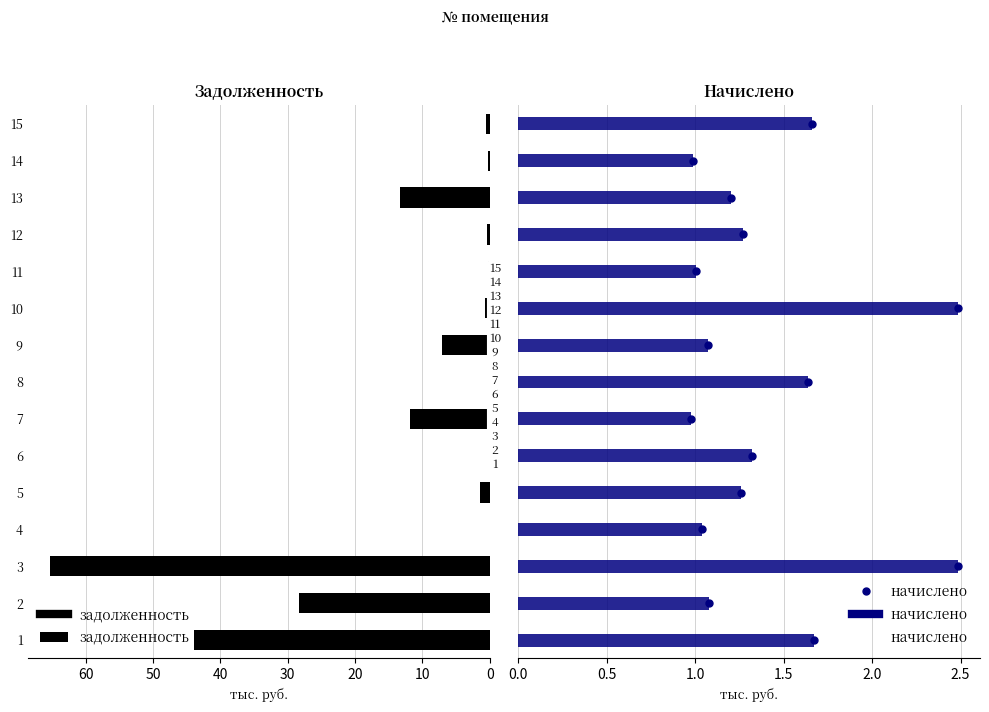

What is the highest value of the задолженность series?

65.4